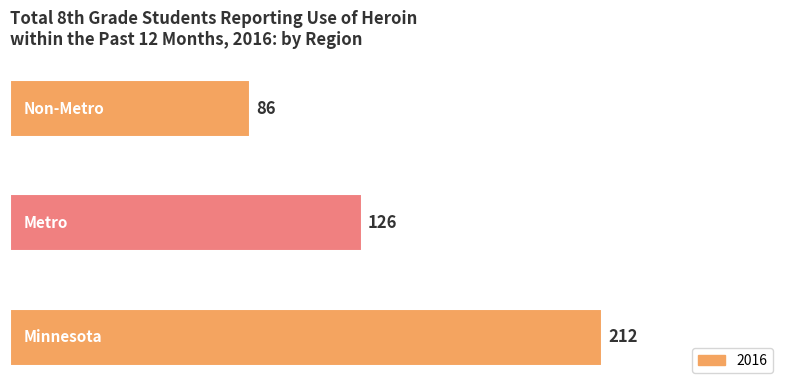

True or false: the data shows 86 at Non-Metro.

True